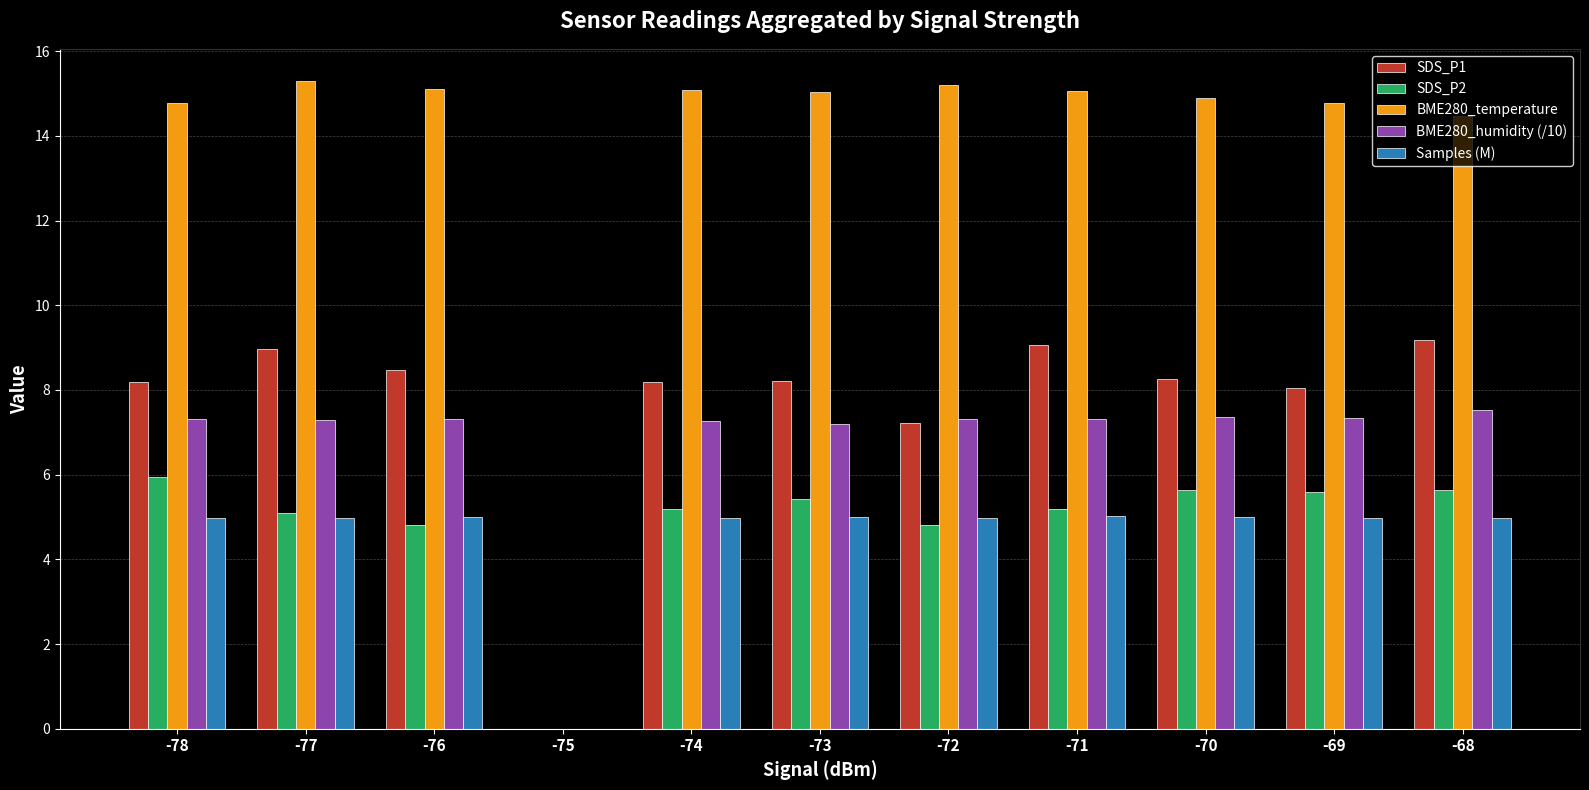

The value of Samples (M) at -73 is 7.6. True or false?

False